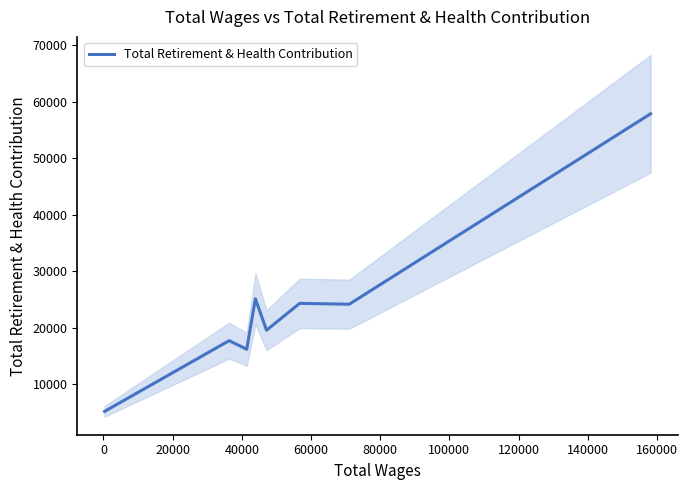

What is the minimum value for Total Retirement & Health Contribution?

5160